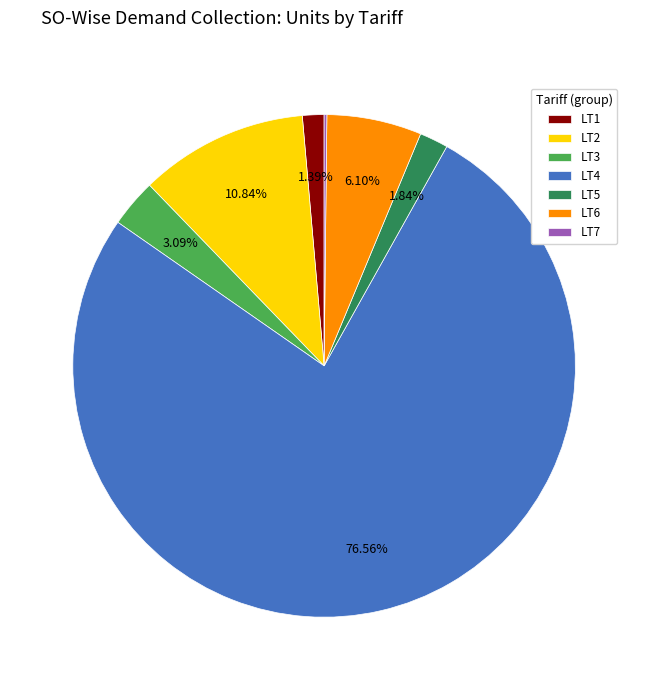

To the nearest percent, what is the combined percentage of LT5 and LT3?

5%